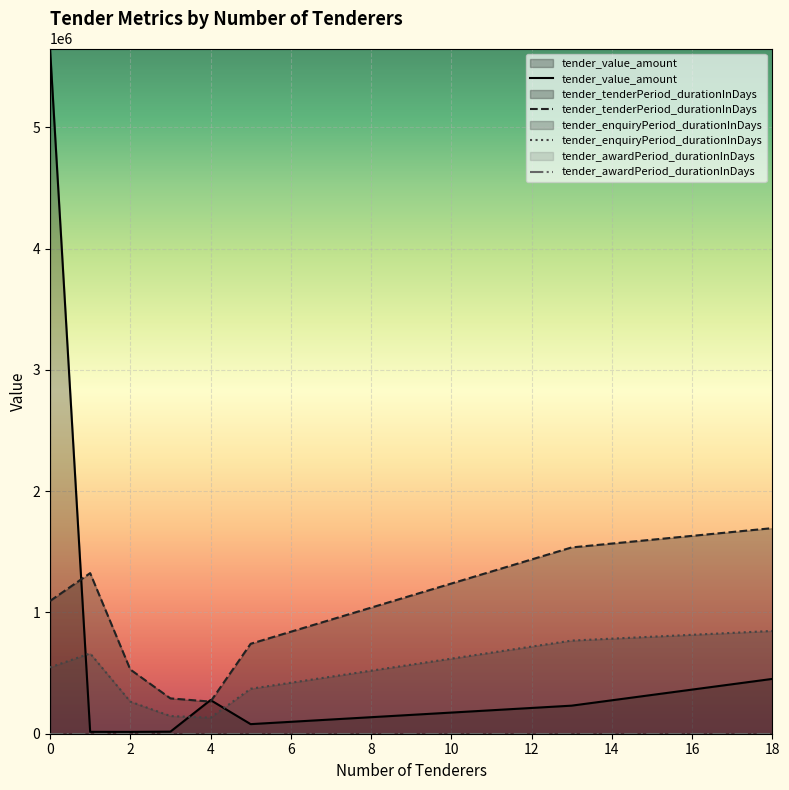

Reading left to right, what are all the values shown in this chart?

tender_value_amount: 5650634.7	15458.0	15000.0	16938.6	277479.3	79058.4	231487.6	452000.0
tender_tenderPeriod_durationInDays: 1094810.5	1324367.5	529747.0	291360.8	264873.5	741645.8	1536266.3	1695190.4
tender_enquiryPeriod_durationInDays: 547405.2	662183.7	264873.5	145680.4	132436.7	370822.9	768133.1	847595.2
tender_awardPeriod_durationInDays: 0.0	0.0	0.0	0.0	0.0	0.0	0.0	0.0